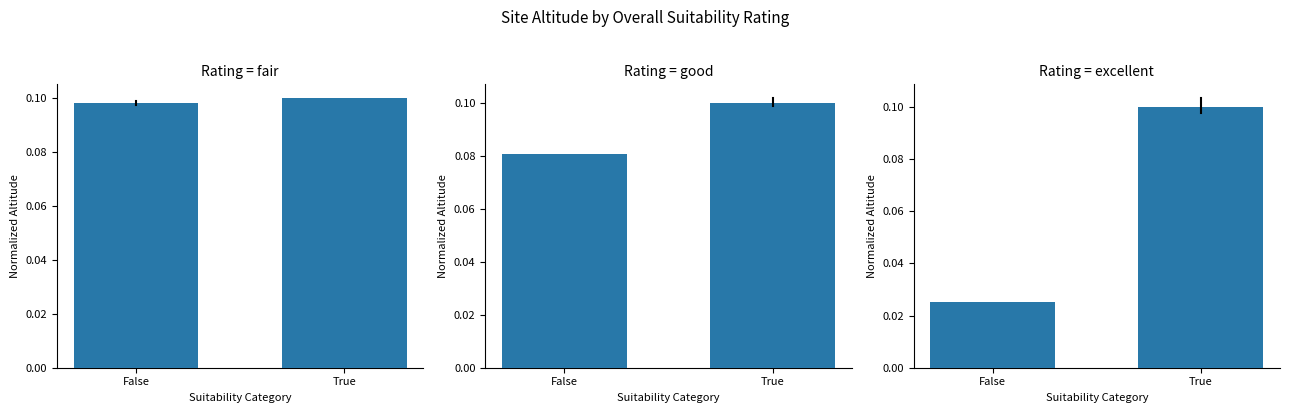

What are all the series names shown in the legend?

fair, good, excellent